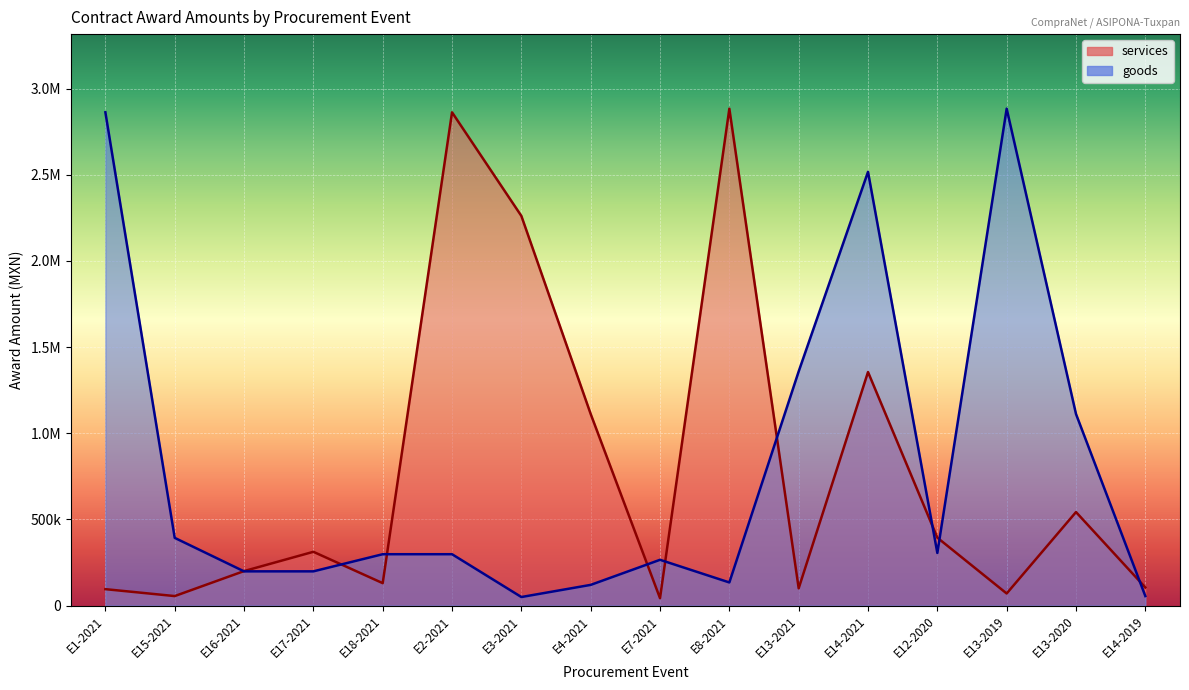

True or false: goods has a value of 2884232.5 at E13-2019.

True